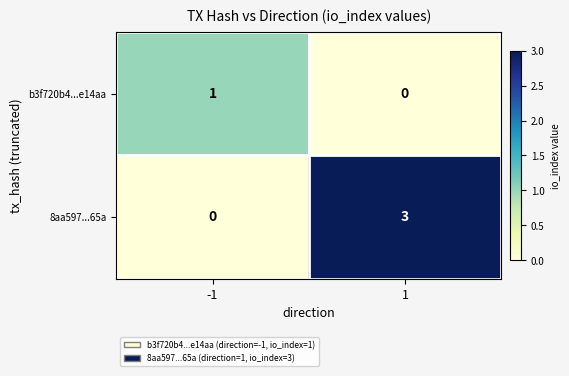

The value of 8aa597...65a at -1 is 2. True or false?

False